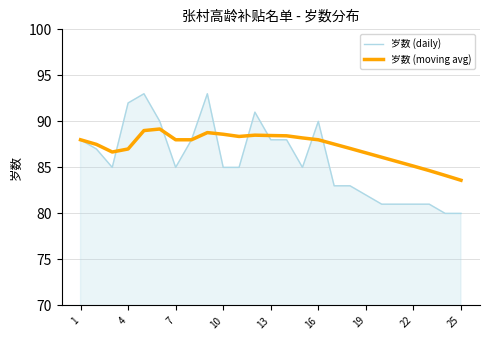

What is the maximum value shown in the chart?

93.0